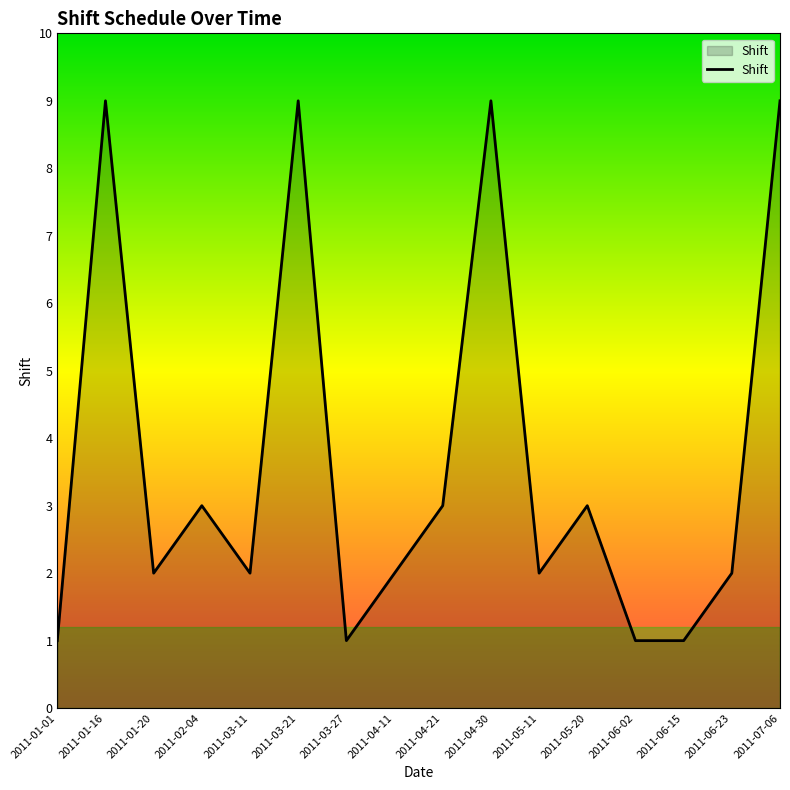

Does the chart have visible grid lines?

No